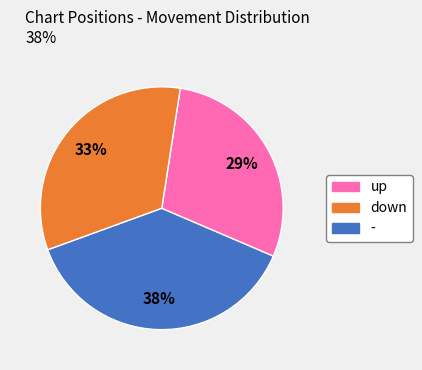

To the nearest percent, what is the average slice percentage?

33%